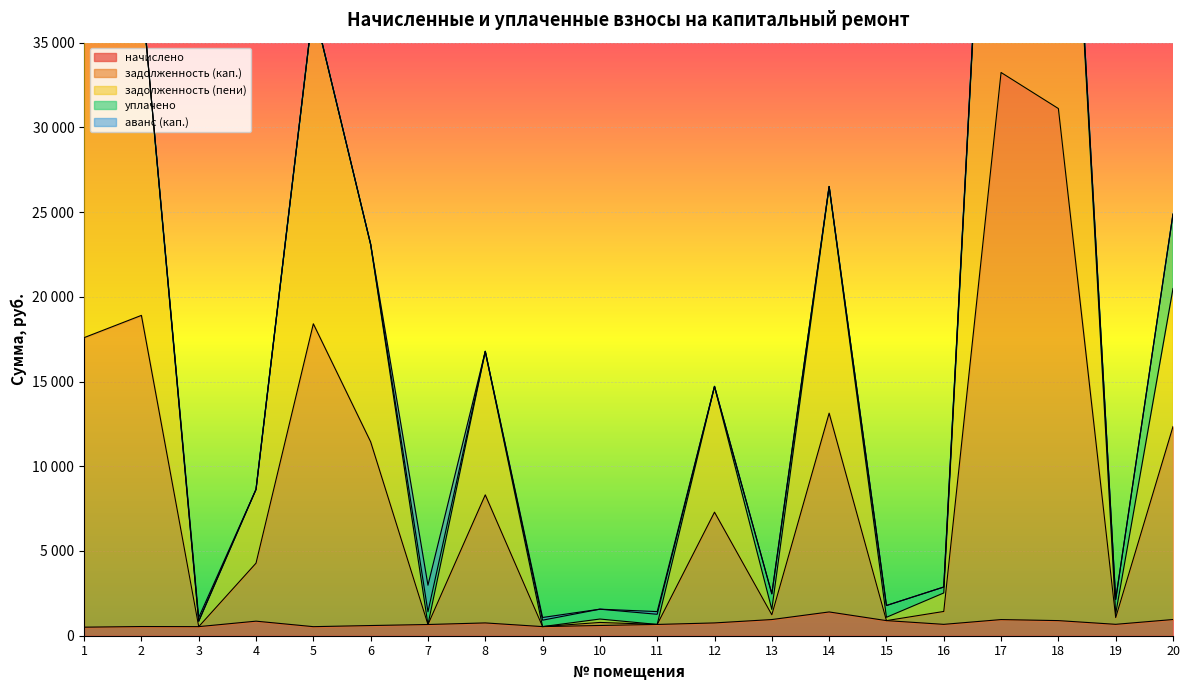

True or false: задолженность (пени) has more than 2 points higher than both neighbors.

True